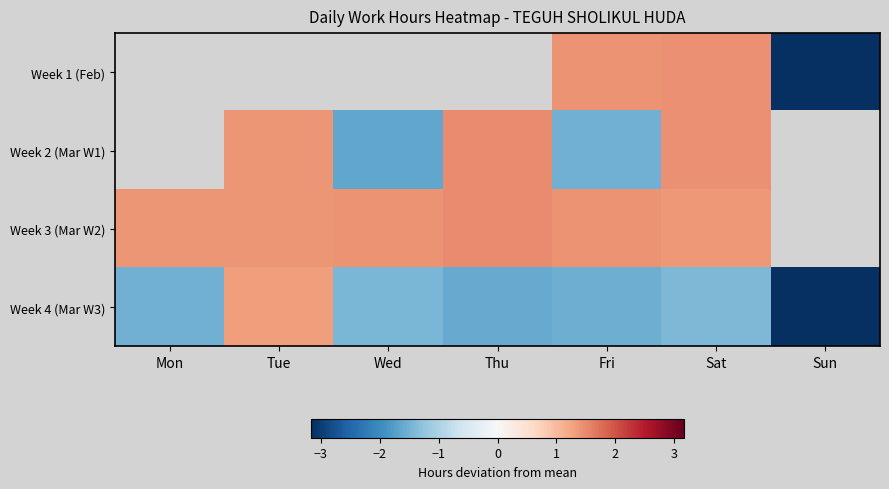

How many values in Week 3 (Mar W2) are above zero?

6